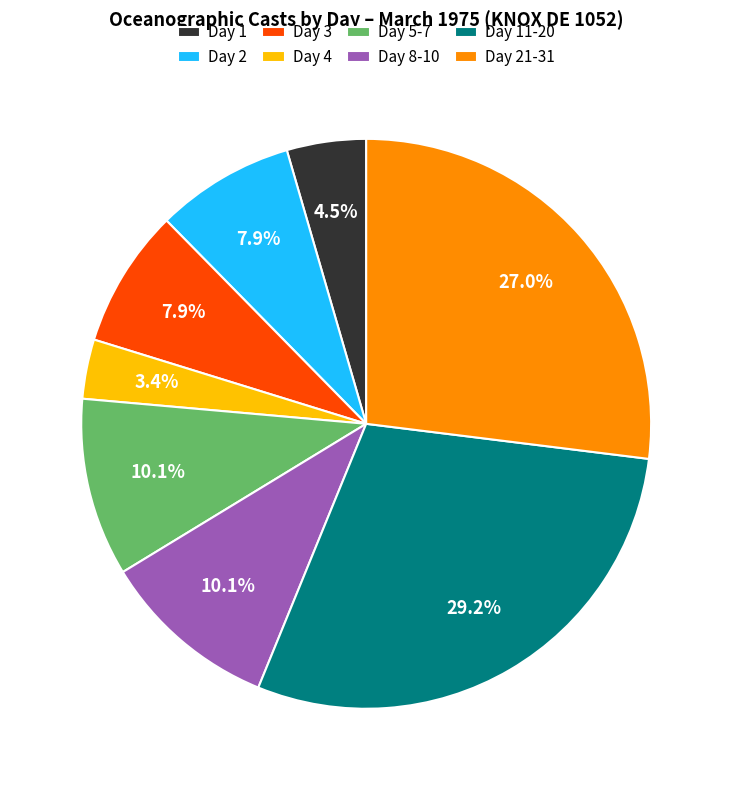

Is there a majority slice in this chart?

No